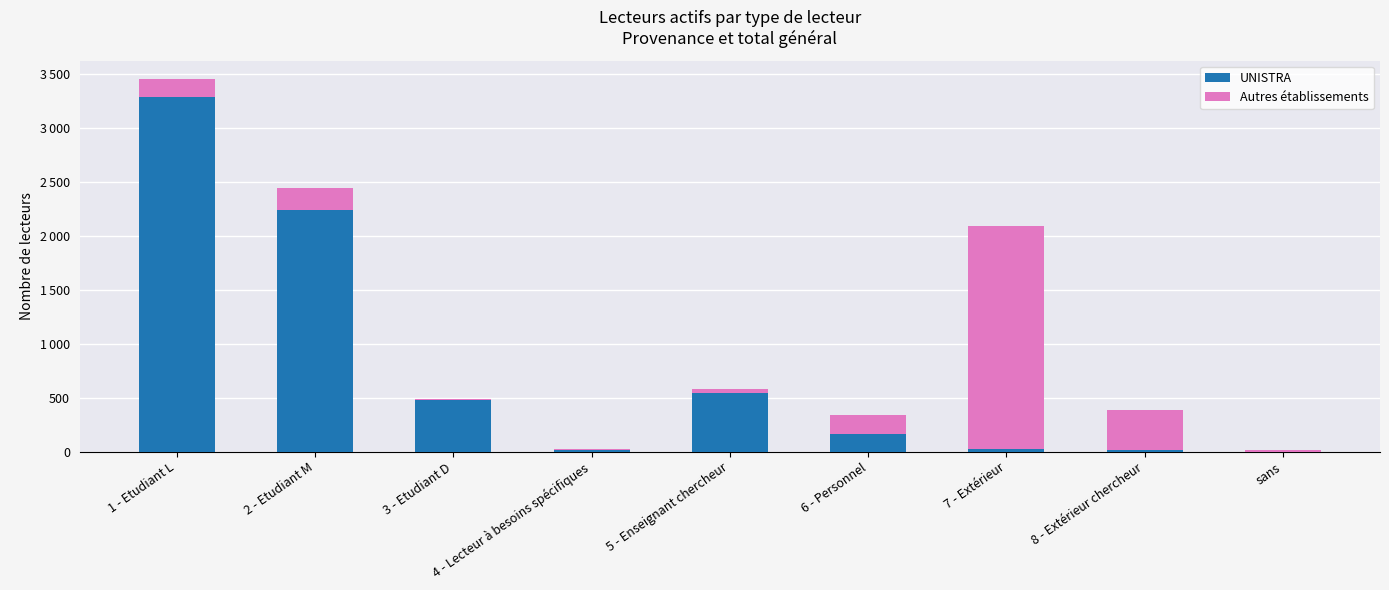

What is the label of the 6th bar from the left?

6 - Personnel